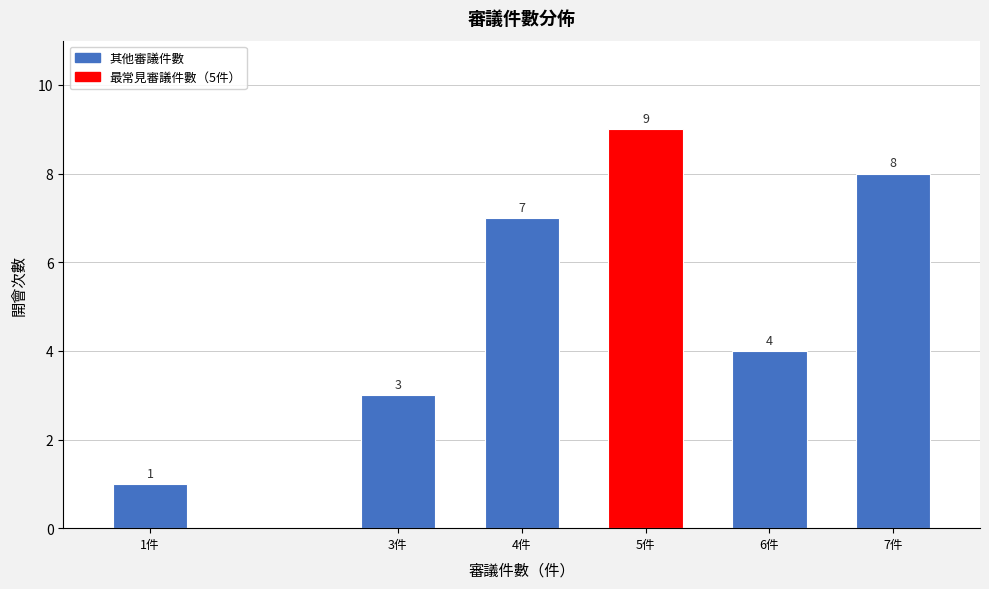

Reading left to right, what are all the values shown in this chart?

1件=1	3件=3	4件=7	5件=9	6件=4	7件=8